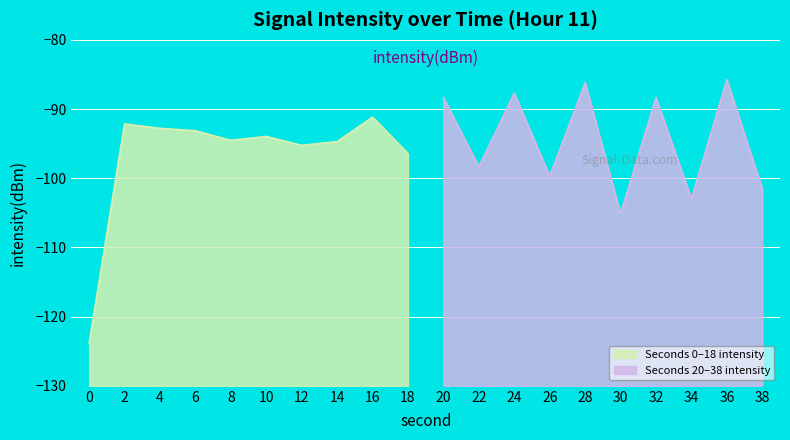

What is the difference between the values at 34 and 12?

7.7